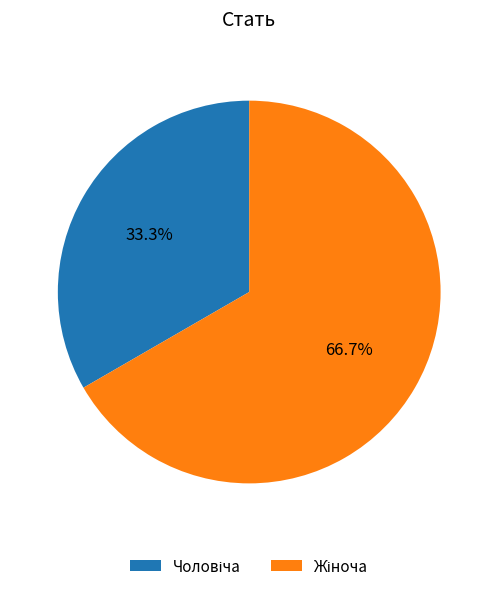

Is there a majority slice in this chart?

Yes